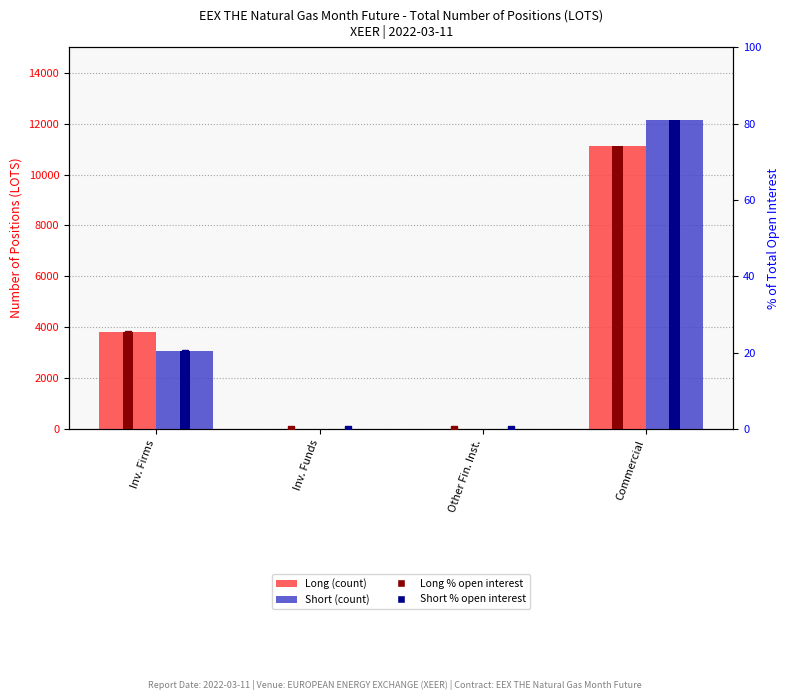

Is the value of Short at Commercial greater than the value of Long at Inv. Funds?

Yes